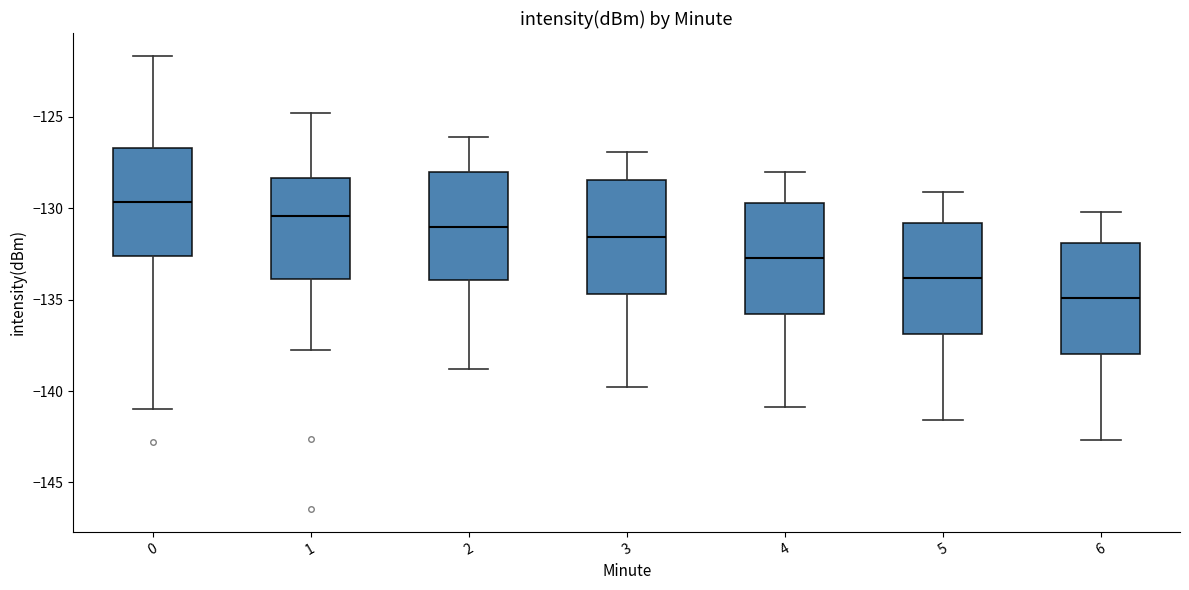

Reading left to right, transcribe this box plot: for each box, give where its median line is, the range the box spans, and where its two whiskers end, as read against the y-axis. The values are not printed on the chart, so give them approximately, as read against the axis.

0: median -129.5, box -132.5 to -126.5, whiskers -141.0 to -121.5
1: median -130.5, box -134.0 to -128.5, whiskers -137.5 to -125.0
2: median -131.0, box -134.0 to -128.0, whiskers -139.0 to -126.0
3: median -131.5, box -134.5 to -128.5, whiskers -140.0 to -127.0
4: median -132.5, box -136.0 to -129.5, whiskers -141.0 to -128.0
5: median -134.0, box -137.0 to -131.0, whiskers -141.5 to -129.0
6: median -135.0, box -138.0 to -132.0, whiskers -142.5 to -130.0